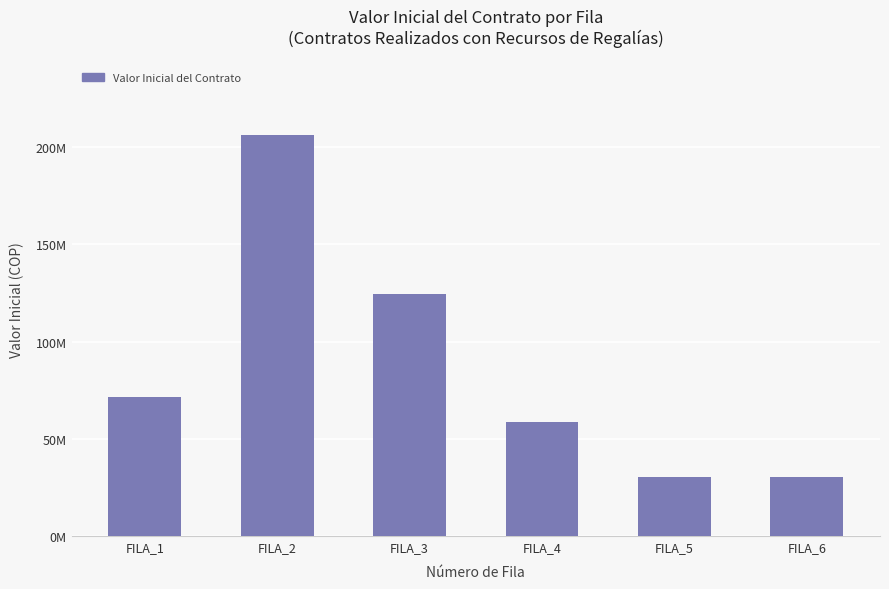

What is the value of the 3rd bar from the left?

124450615